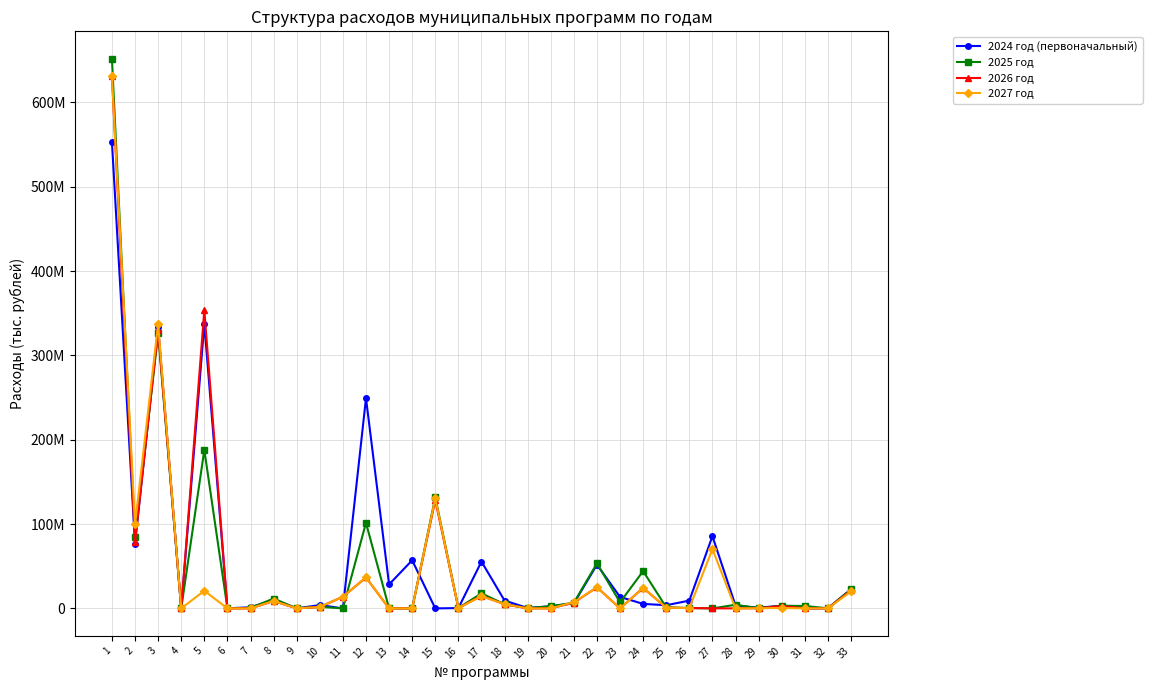

Reading left to right, list all the values displayed in this chart.

2024 год (первоначальный): 552900900.0	76843400.0	333399000.0	75000.0	337303800.0	150000.0	1261900.0	10060200.0	0.0	3946200.0	0.0	249191300.0	28419500.0	57059900.0	0.0	350000.0	55514000.0	9277400.0	485300.0	2505500.0	6010900.0	51793500.0	13594200.0	5342600.0	3755500.0	9251000.0	85604100.0	3321800.0	839100.0	3159200.0	0.0	100000.0	22713800.0
2025 год: 651622794.6	85014609.8	326198207.0	75000.0	187910471.6	150000.0	607100.0	11660290.0	104000.0	1796500.0	75000.0	101452944.9	0.0	0.0	131774611.0	420000.0	17842600.0	4931400.0	413300.0	2573000.0	6656326.0	53399078.0	7198596.0	44178050.0	1294245.0	399548.0	0.0	4314119.0	202500.0	3159726.0	2861700.0	100000.0	22464782.3
2026 год: 631374724.6	78671226.0	329884192.4	0.0	353684860.0	0.0	0.0	8660571.0	0.0	1700000.0	13832628.6	36651809.9	0.0	0.0	128303420.0	420000.0	14855400.0	4931400.0	0.0	0.0	6816080.0	25035003.0	0.0	24341040.0	817882.0	399548.0	65500.0	0.0	202500.0	2815134.0	0.0	0.0	21341543.2
2027 год: 631406250.6	99661272.8	337210124.8	0.0	20866510.0	0.0	0.0	8849245.2	0.0	1700000.0	13832628.6	36772730.7	0.0	0.0	130426583.8	420000.0	14511000.0	4931400.0	0.0	0.0	7316080.0	24857520.0	0.0	24341040.0	856895.0	399548.0	70273858.4	0.0	202500.0	538652.0	0.0	0.0	20218304.1